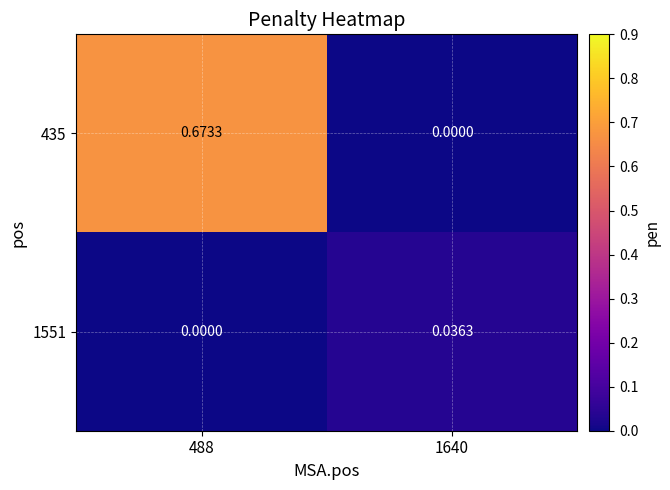

Reading right to left, extract all data points from this chart.

435: 1640=0.0	488=0.7
1551: 1640=0.0	488=0.0